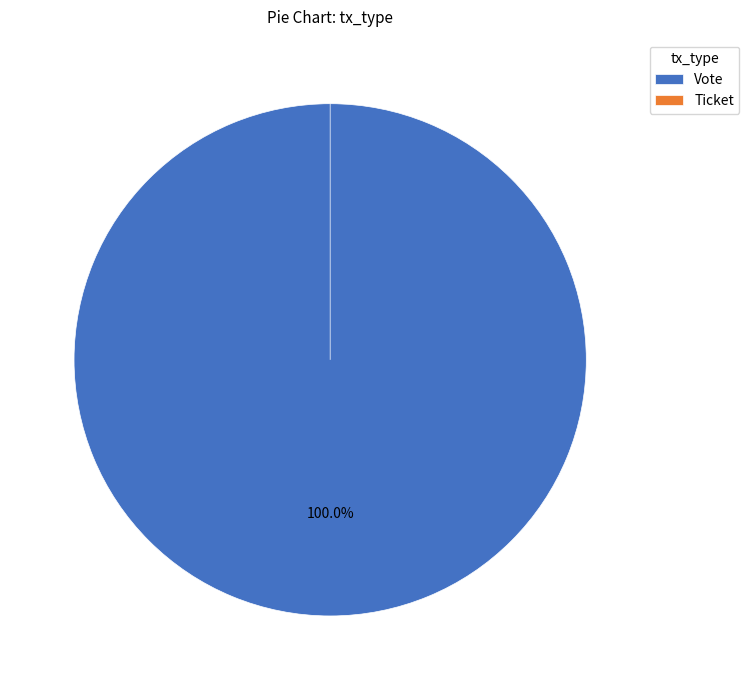

Which has a higher value, Ticket or Vote?

Vote